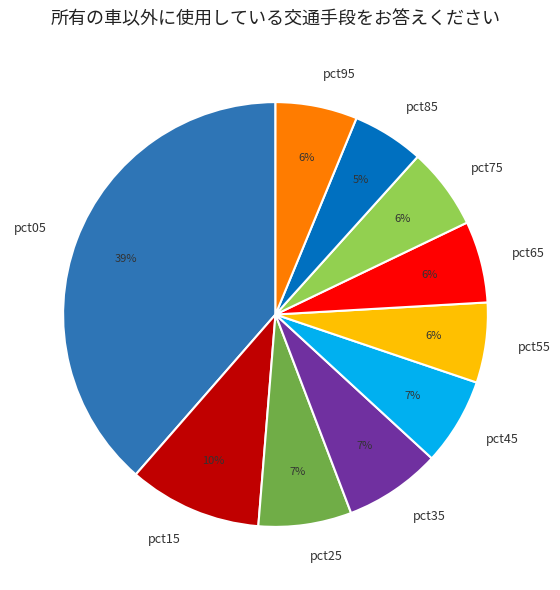

Which category has the smallest portion of the pie?

pct85